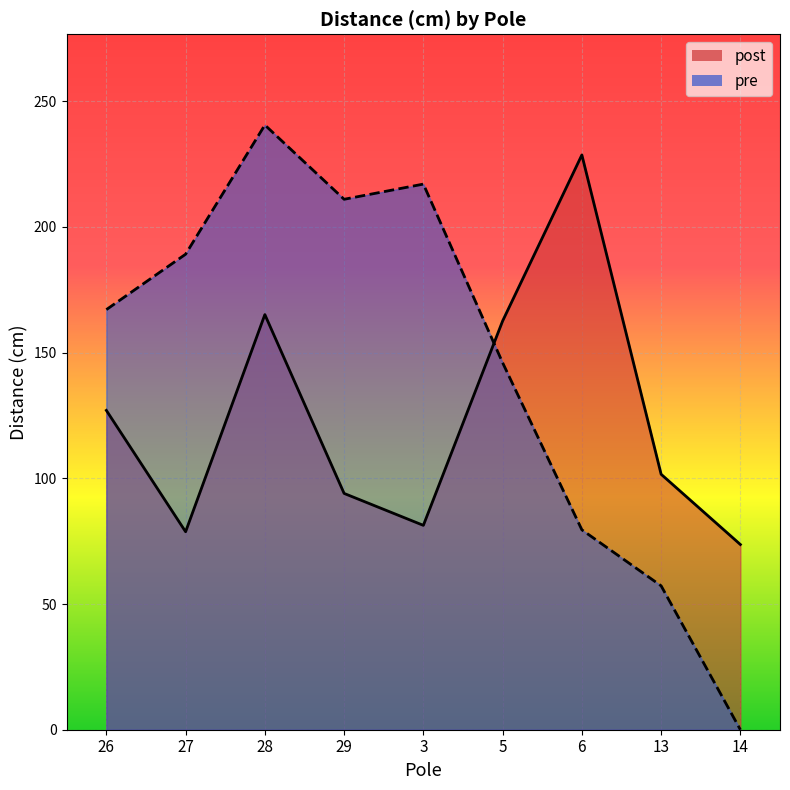

Read the pre value at 5.

146.0